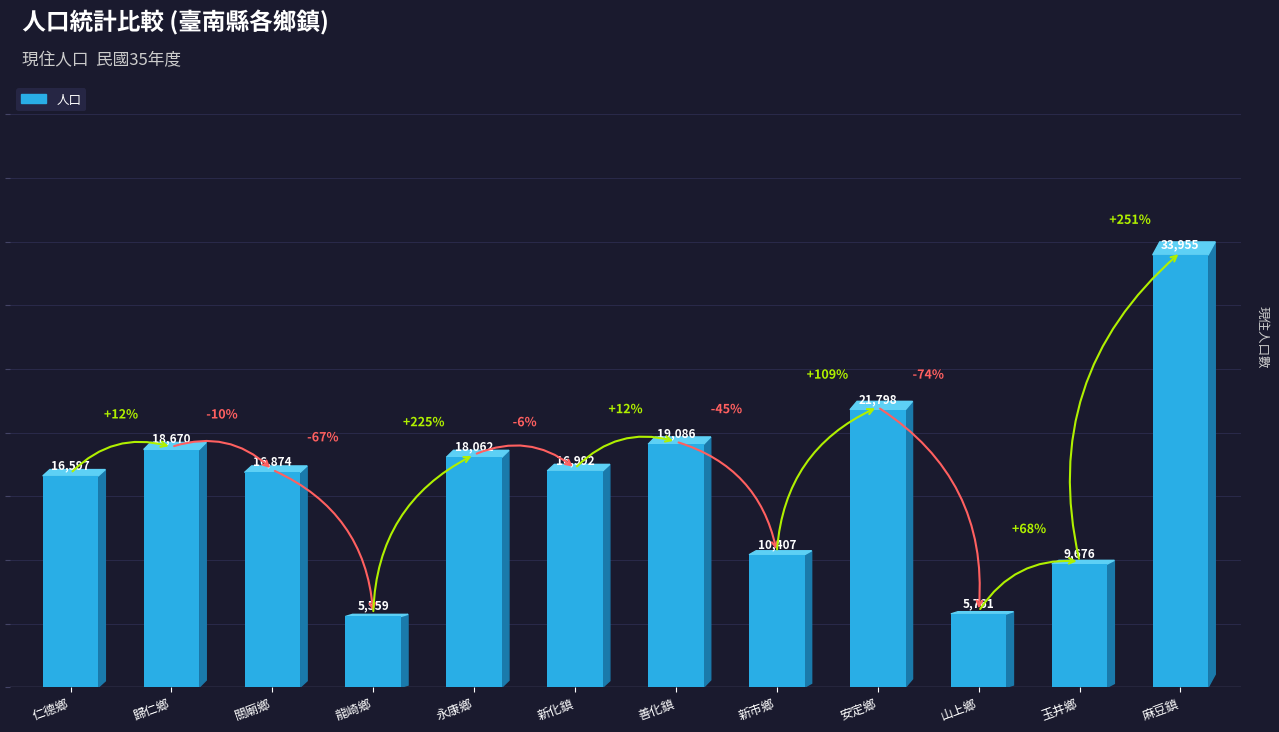

How many categories are shown in the chart?

12